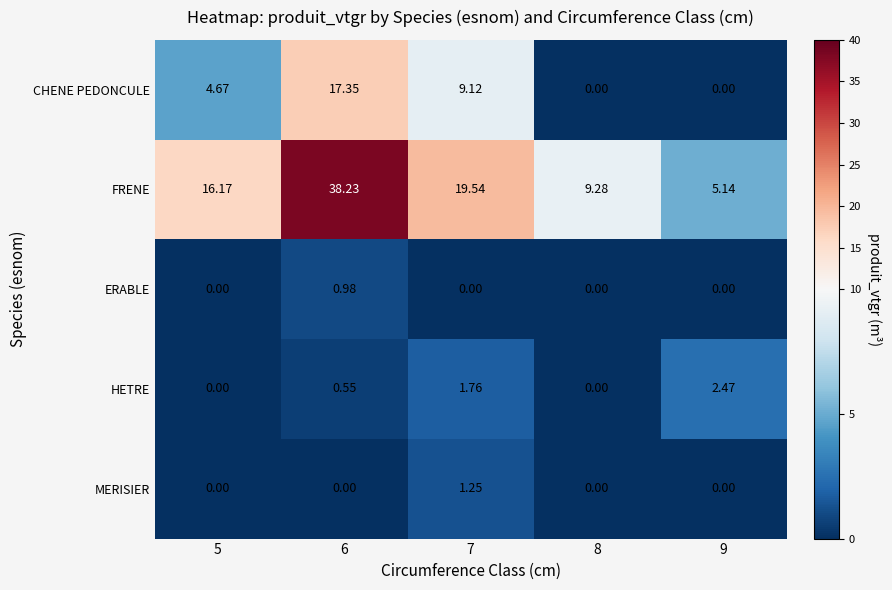

Which series has the largest range (max minus min)?

FRENE